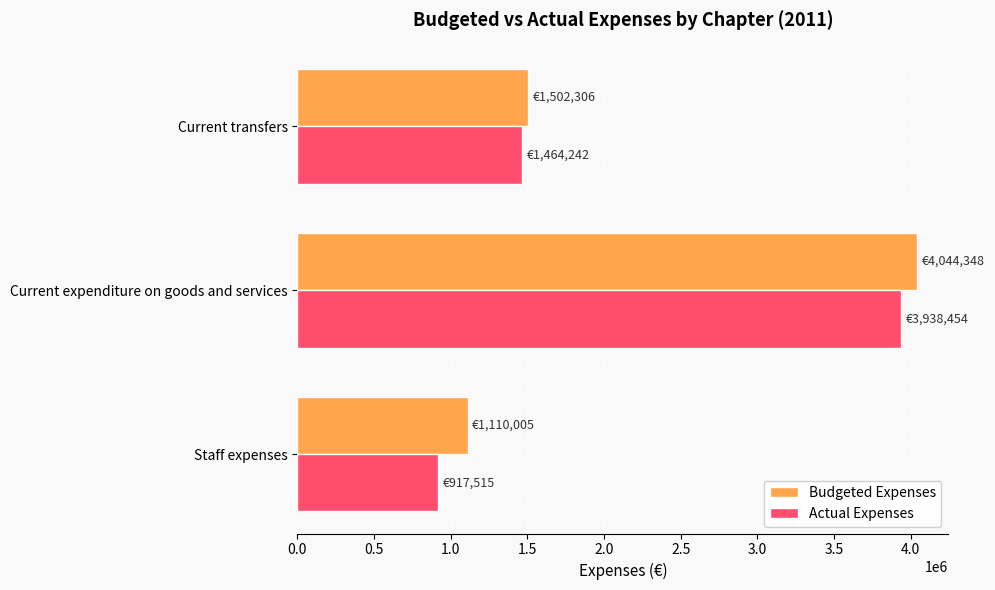

Read the Actual Expenses value at Current transfers.

1464241.7